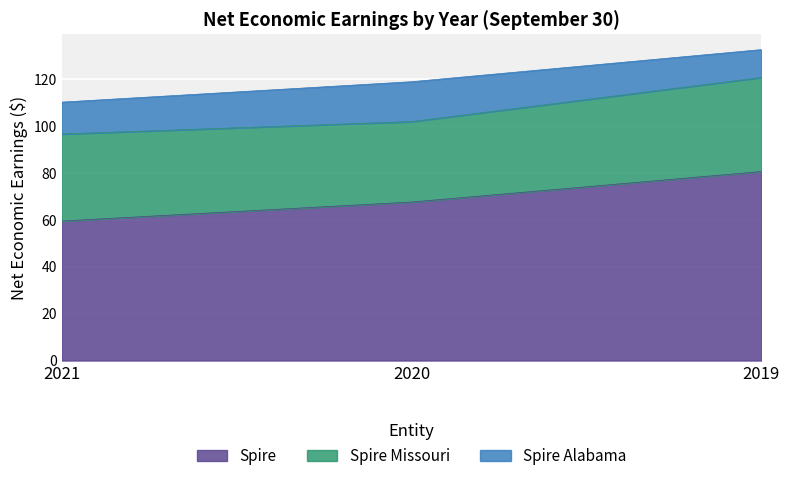

What is the difference between the maximum and minimum values in the Spire Missouri series?

5.8